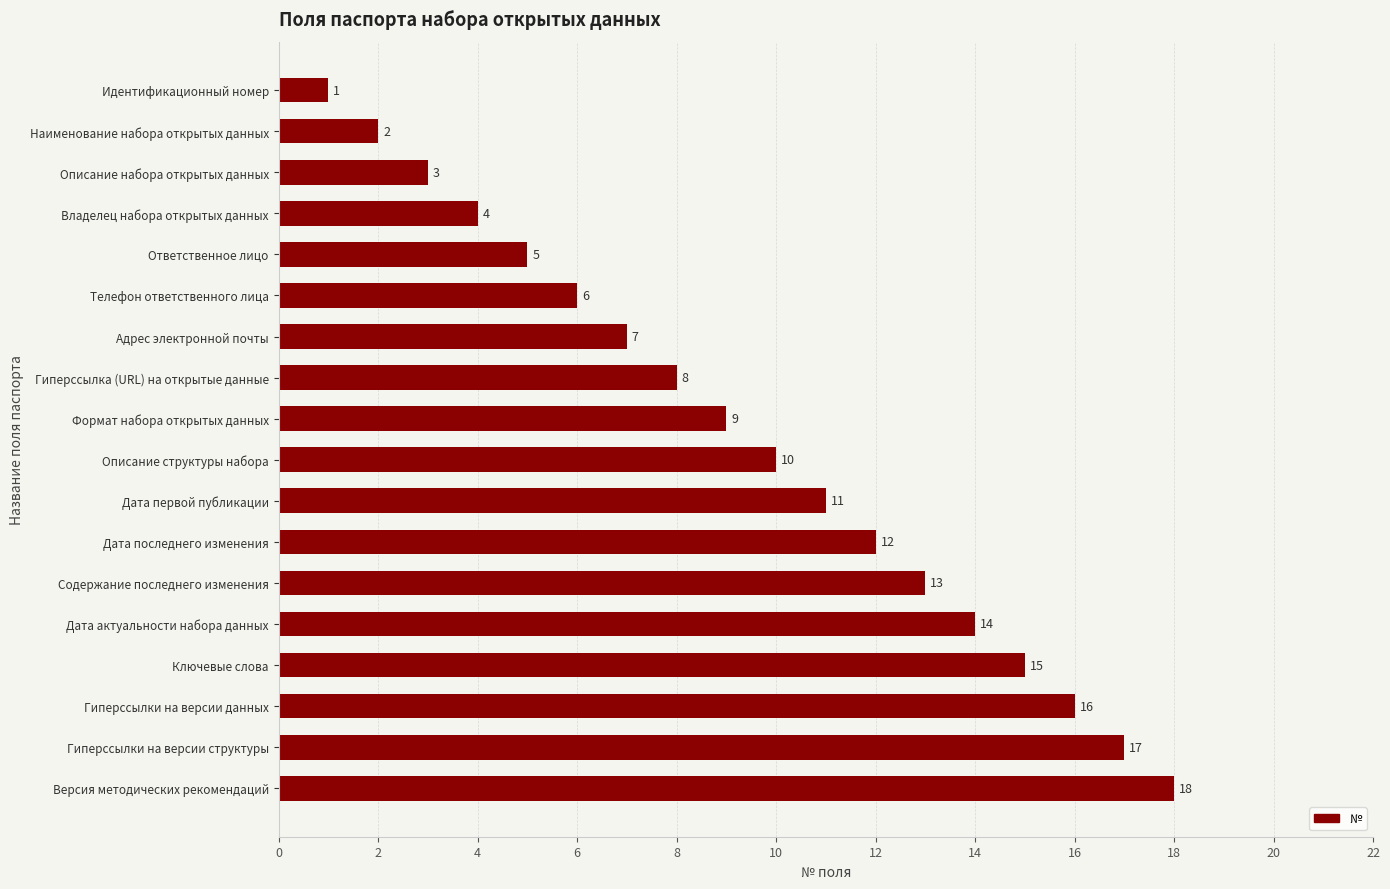

At which category does the chart reach its minimum across all series?

Идентификационный номер